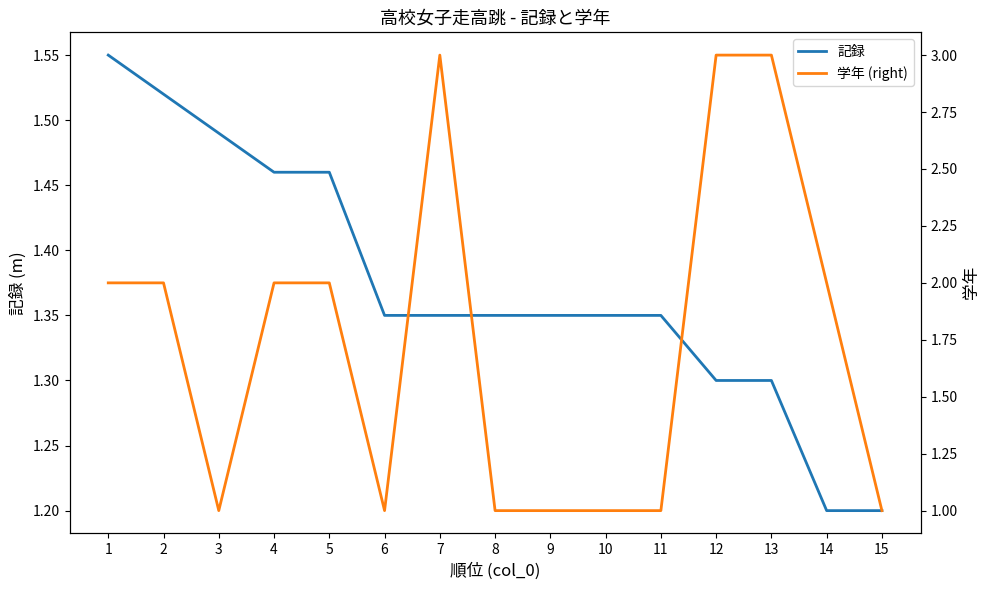

The value of 学年 (right) at 6 is 1.0. True or false?

True